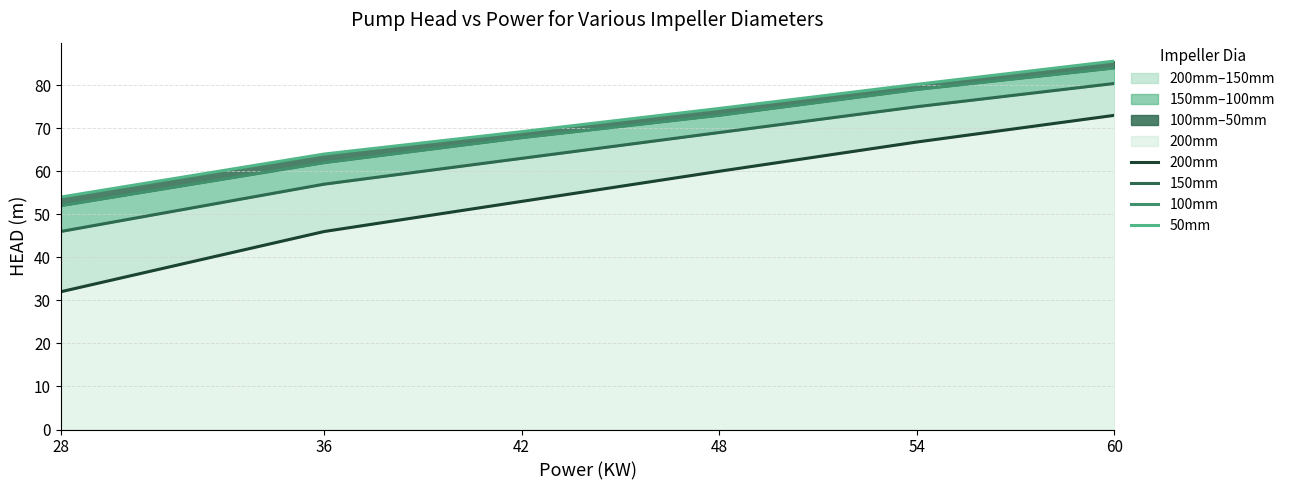

The 150mm series shows 63.0 at 42. True or false?

True